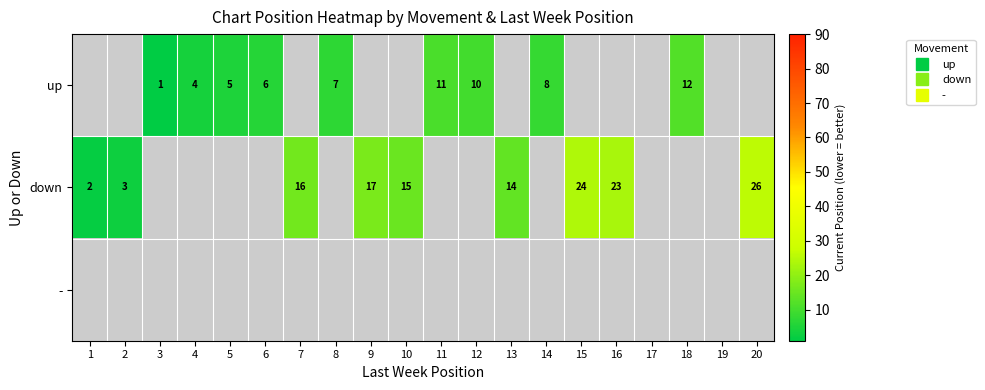

True or false: up has a value of 10.0 at 12.

True